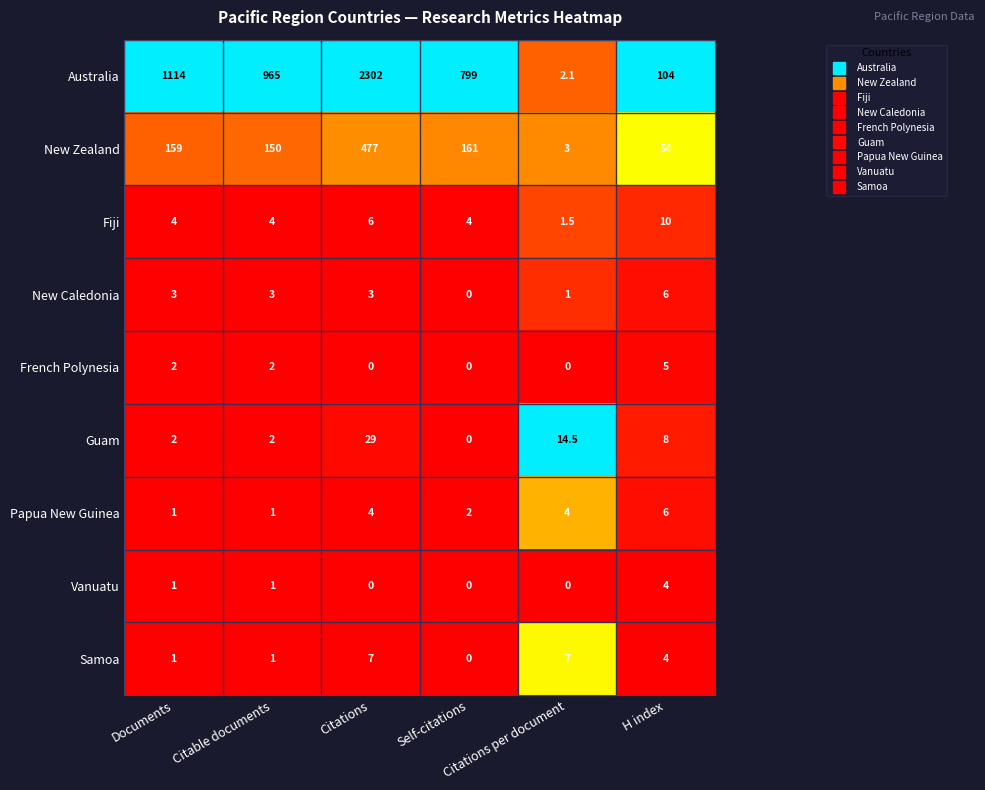

What is the highest value of the Fiji series?

10.0